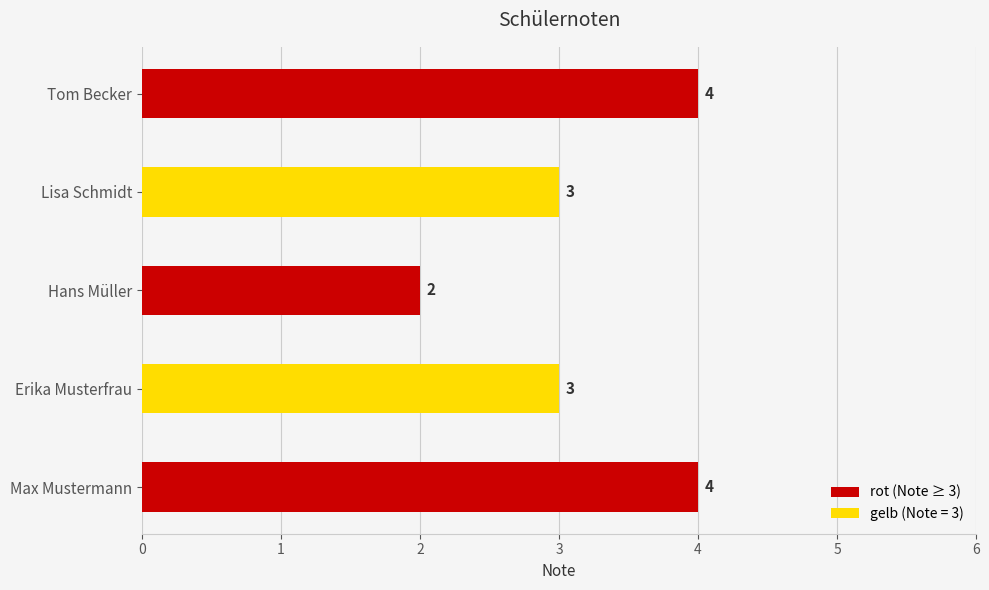

Does the chart contain any negative values?

No